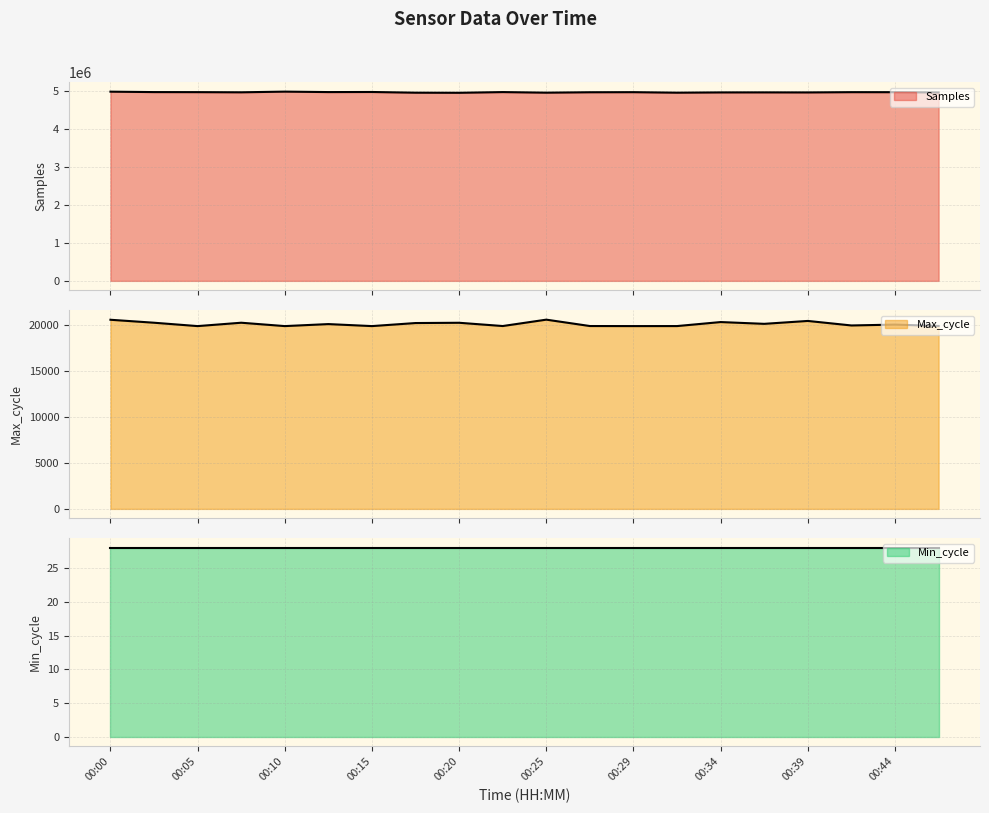

At which category does the chart reach its peak across all series?

00:10